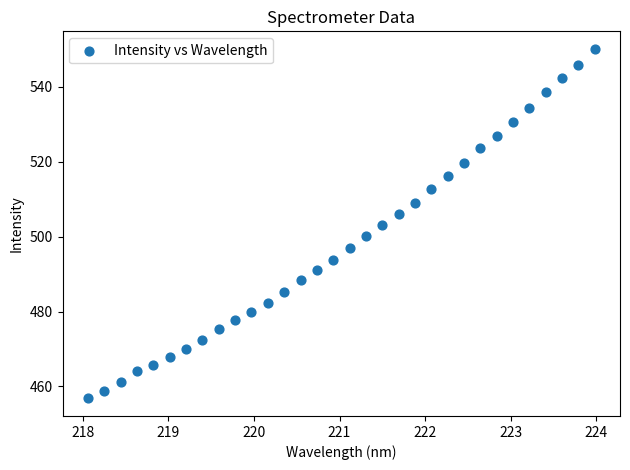

What is the range of X values (max minus min)?

5.9